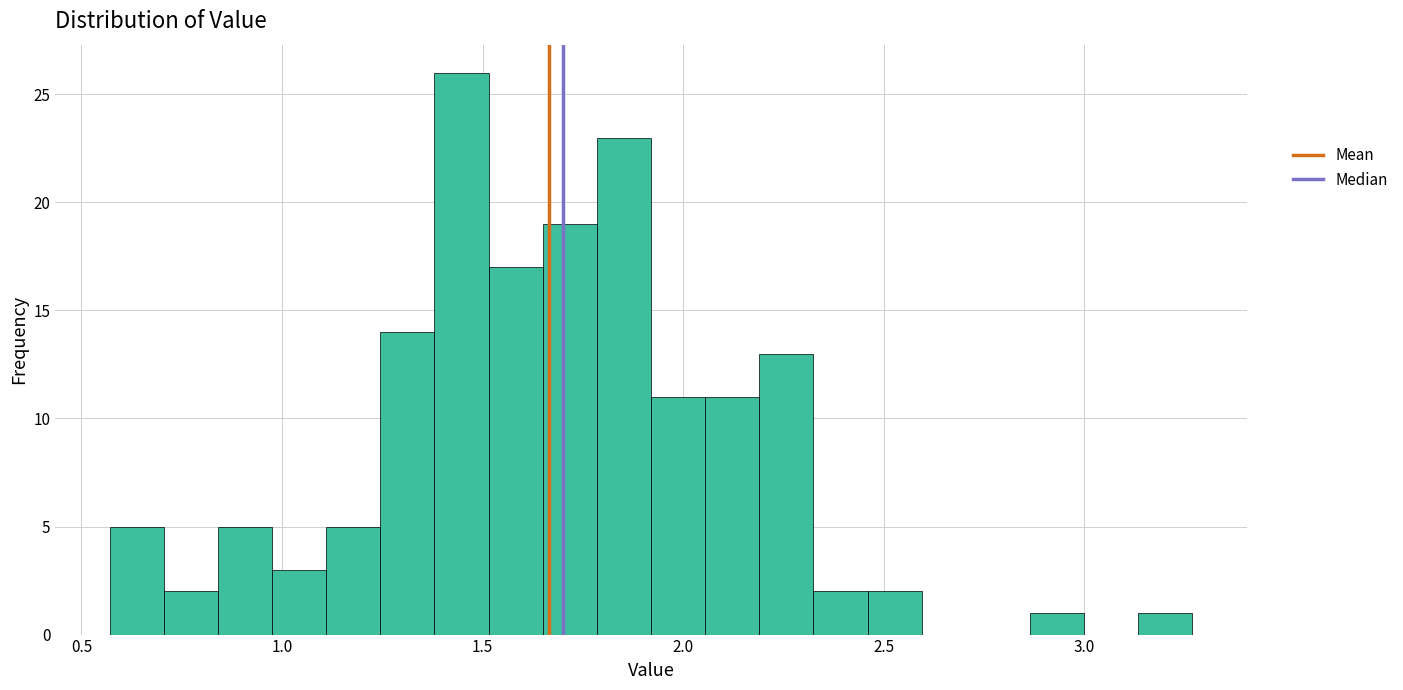

Around what value on the x-axis is the tallest bar? Give the approximate position of its centre, as read against the axis.

1.45